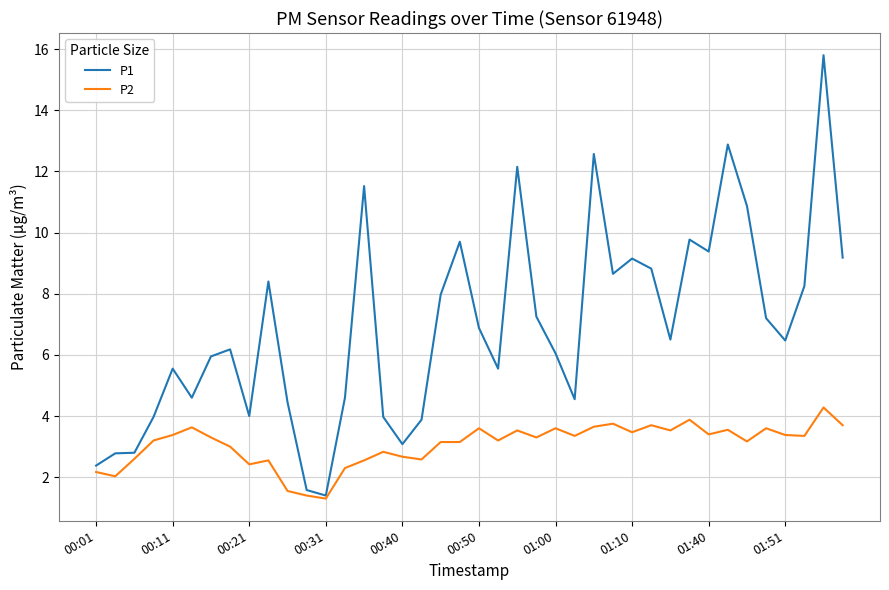

What is the maximum value for P1?

15.8